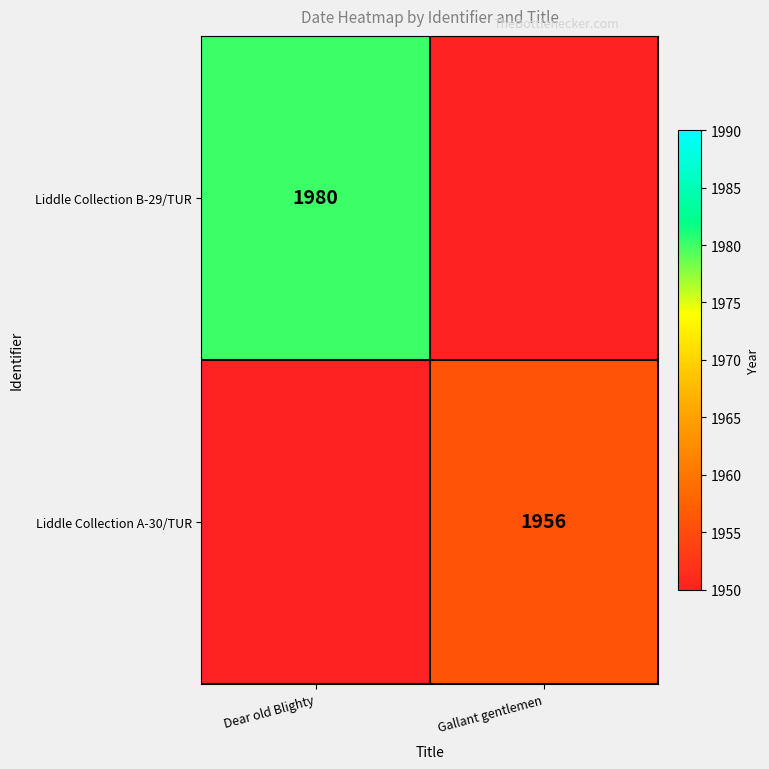

The Liddle Collection B-29/TUR series shows 3117 at Dear old Blighty. True or false?

False